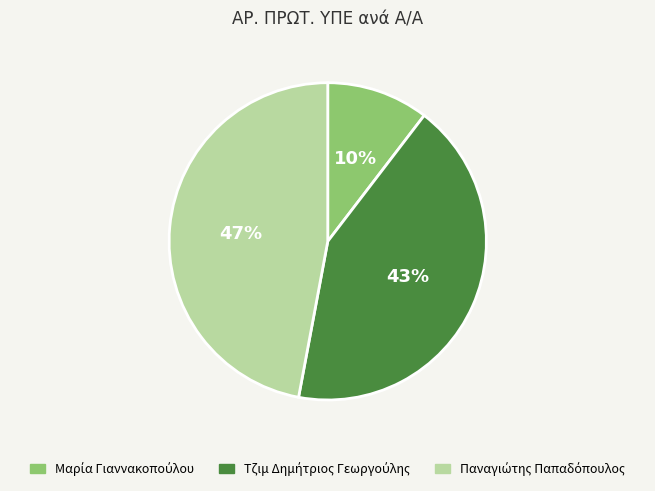

Is there a majority slice in this chart?

No